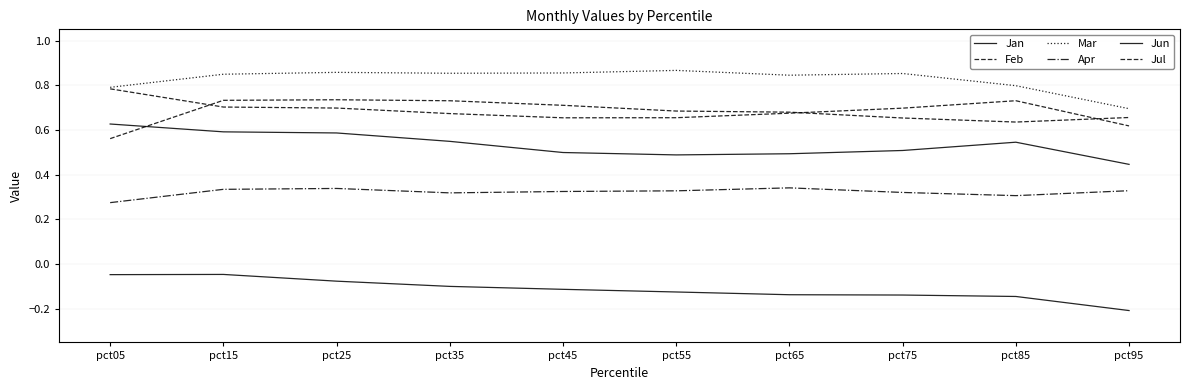

What is the value of the Jan point at the 4th from the left?

0.5